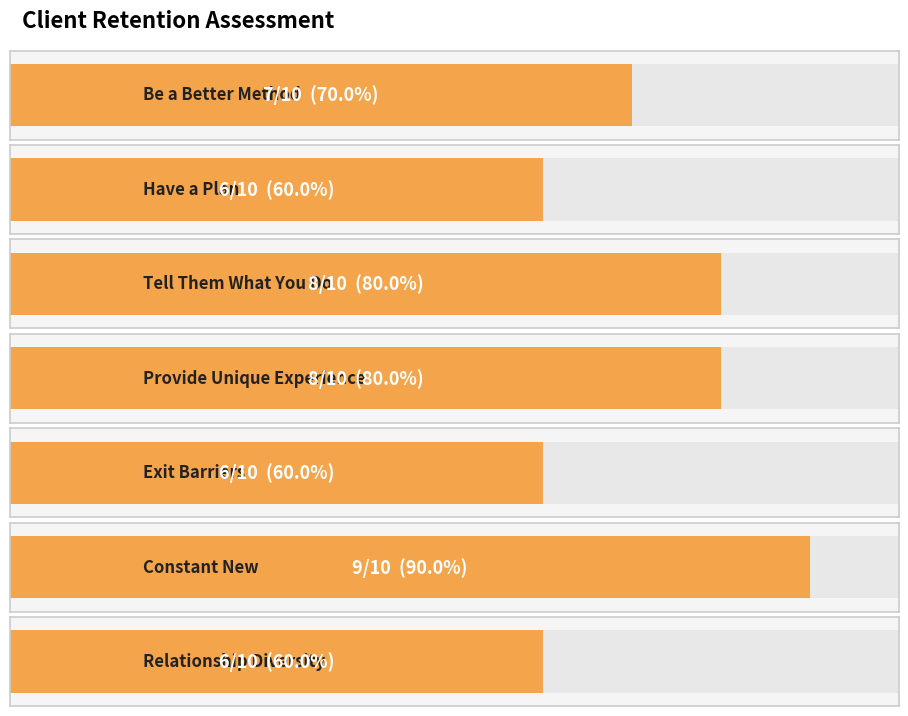

What is the greatest value displayed?

9